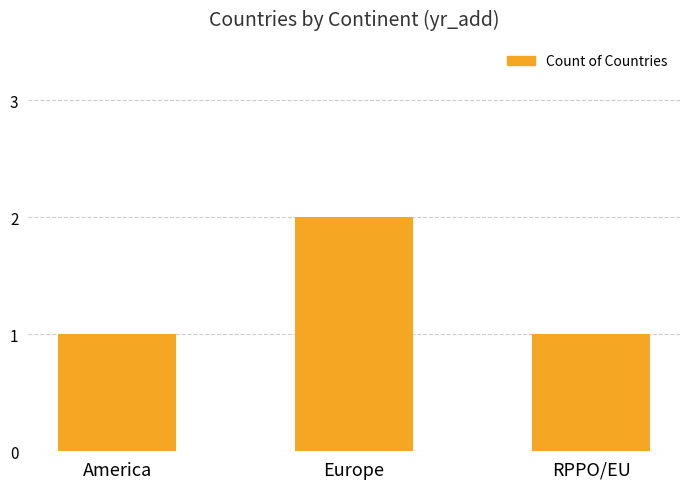

Read the value at RPPO/EU.

1